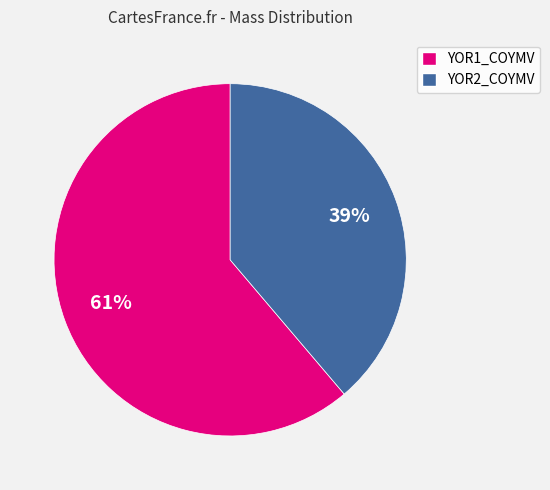

What percentage is the YOR1_COYMV slice, to the nearest percent?

61%